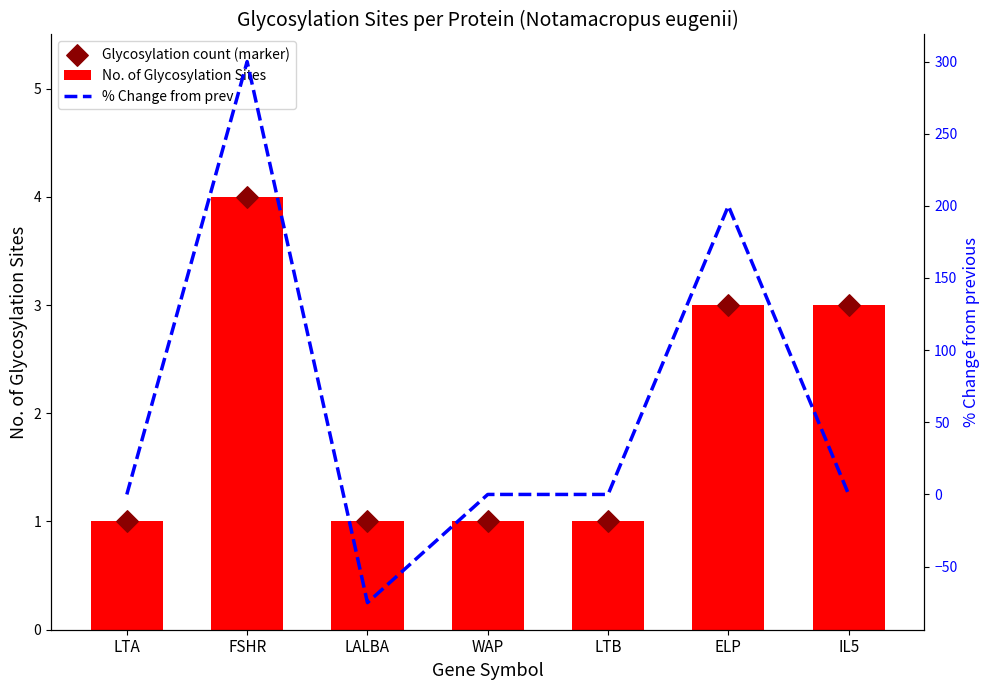

Which series has the largest Y range (max minus min)?

% Change from prev